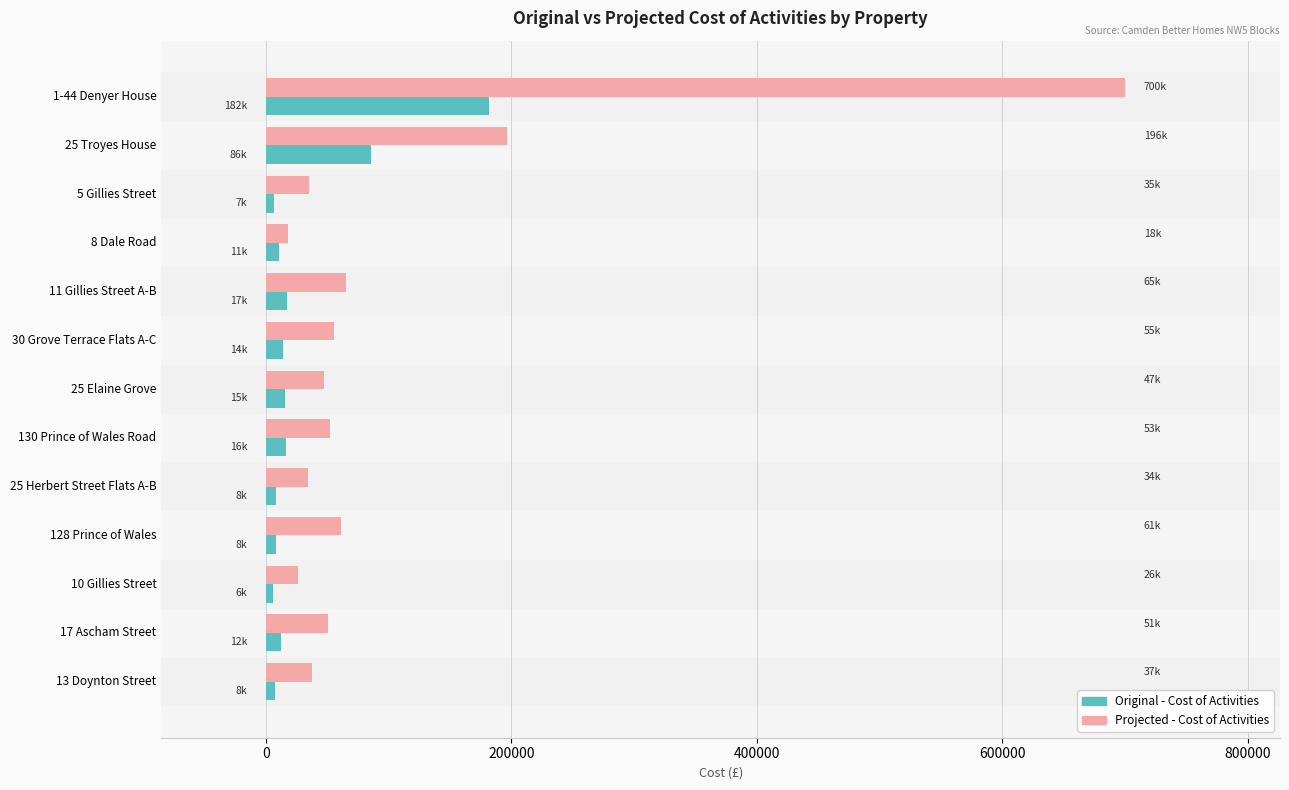

The value of Projected - Cost of Activities at 11 Gillies Street A-B is 113086.4. True or false?

False